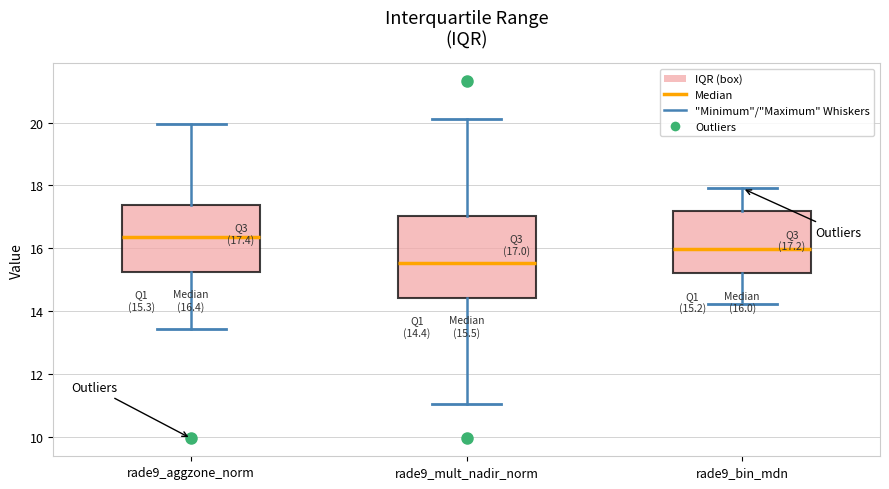

Which box is the tallest, from its lower edge to its upper edge?

rade9_mult_nadir_norm